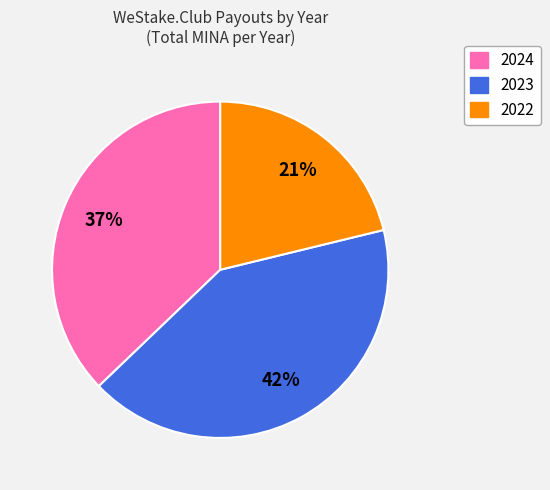

Is there a majority slice in this chart?

No